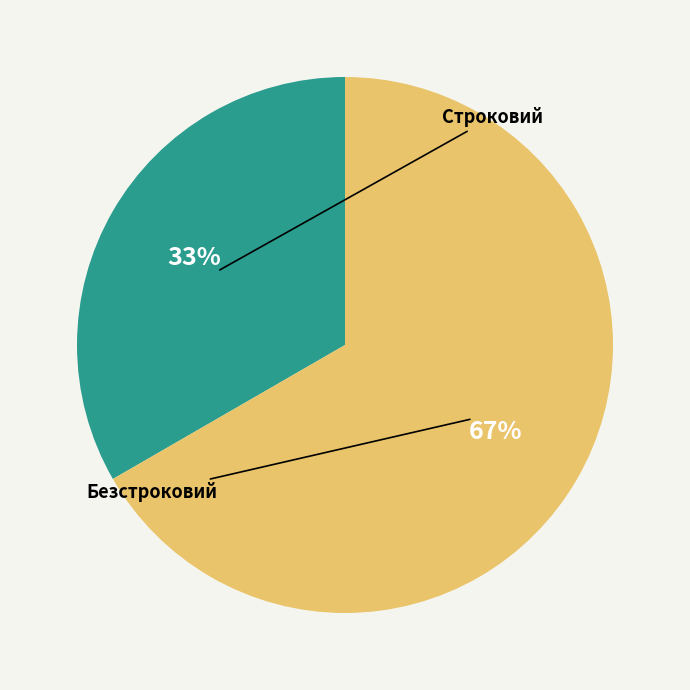

Is there any slice that represents more than half of the pie?

Yes